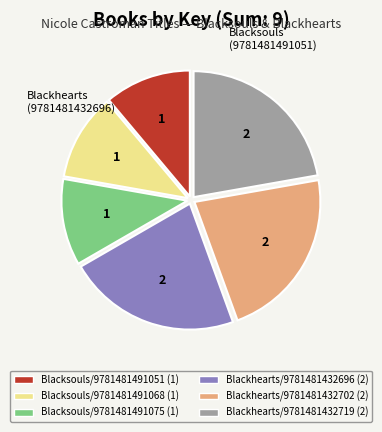

Count the number of slices in the pie.

6